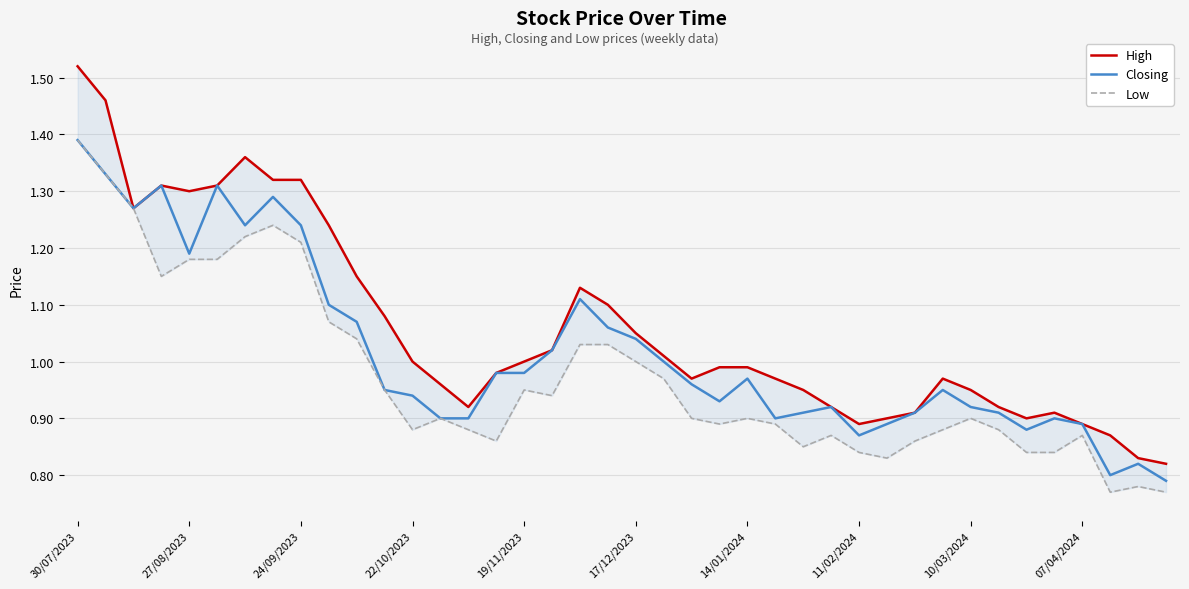

True or false: High and Closing intersect in this chart.

False